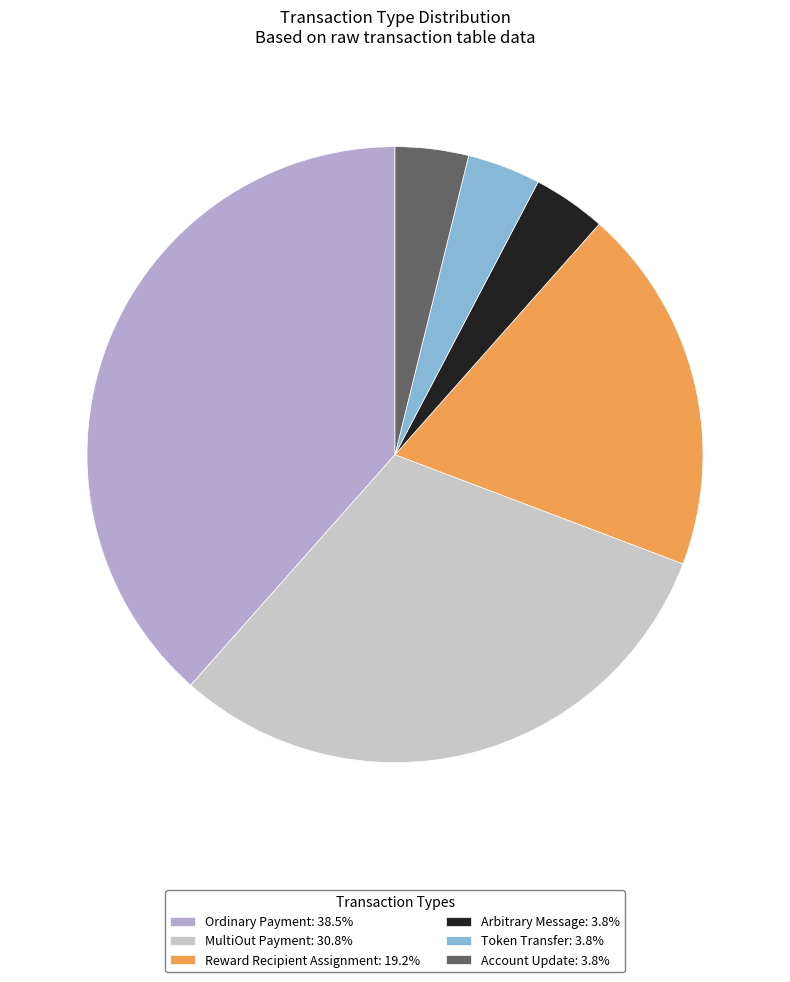

What percentage is the Reward Recipient Assignment slice, to the nearest percent?

19%